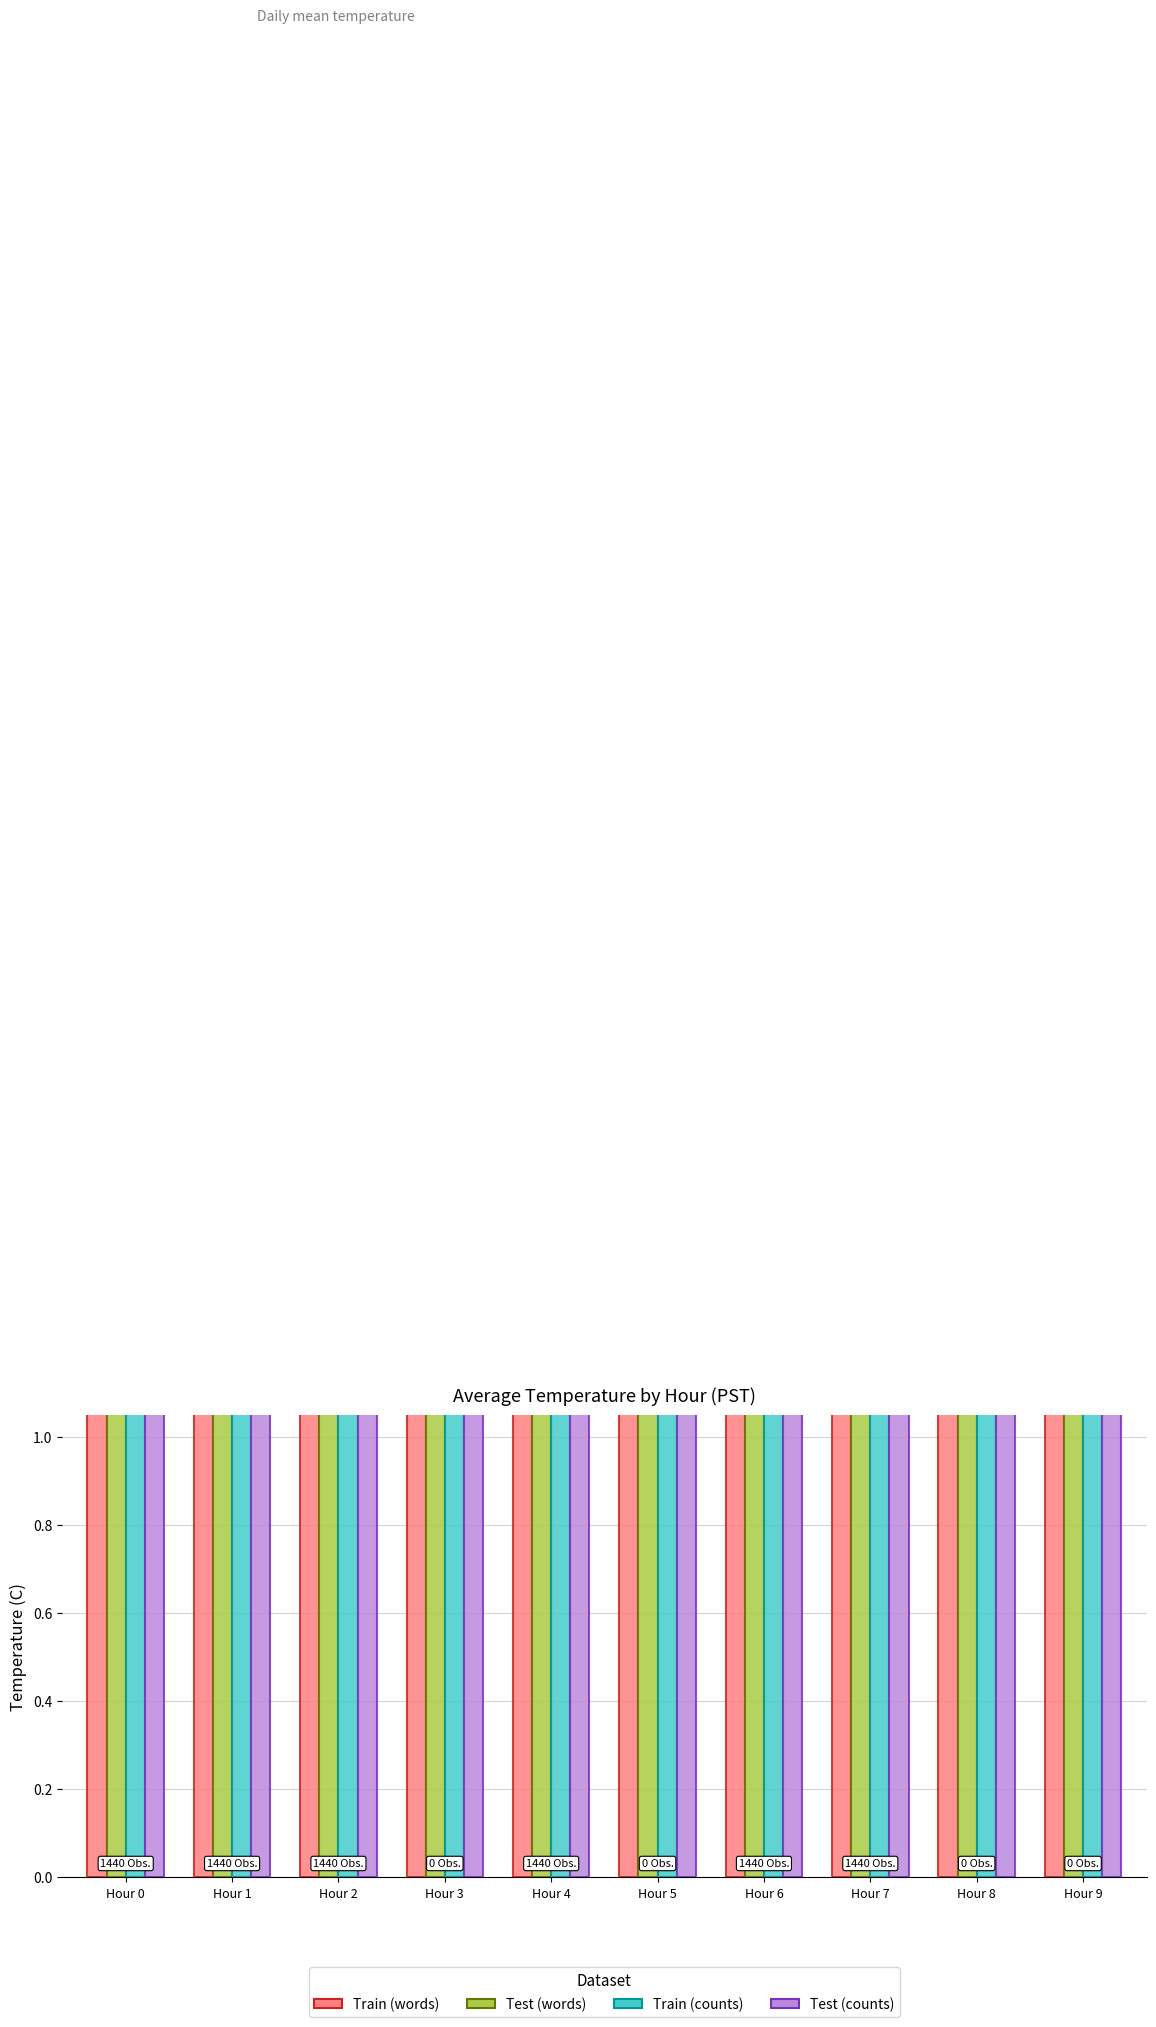

What is the sum of the Train (words) values at Hour 0 and Hour 9?

9.4